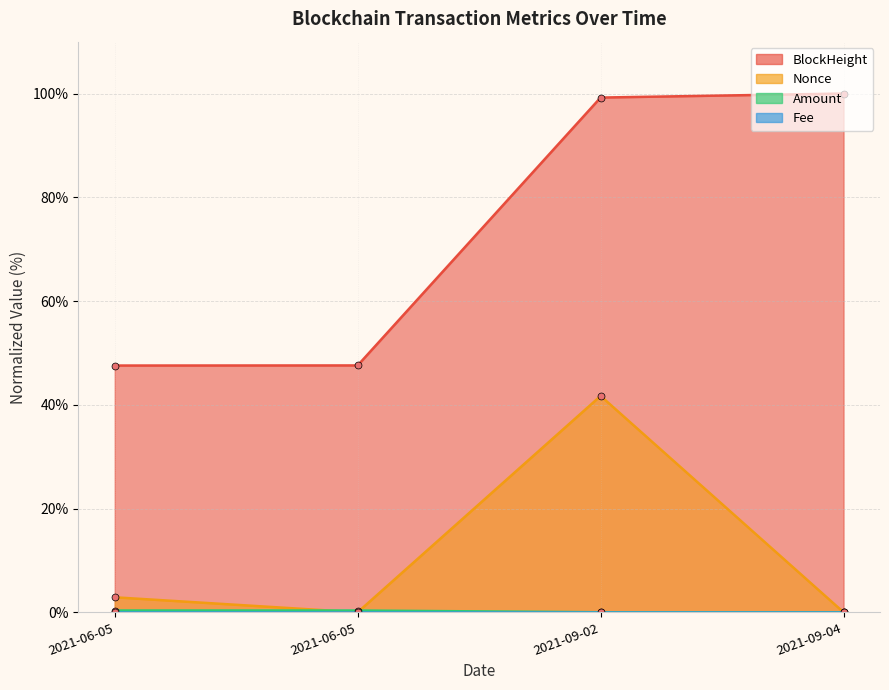

True or false: BlockHeight and Nonce cross at least once.

False